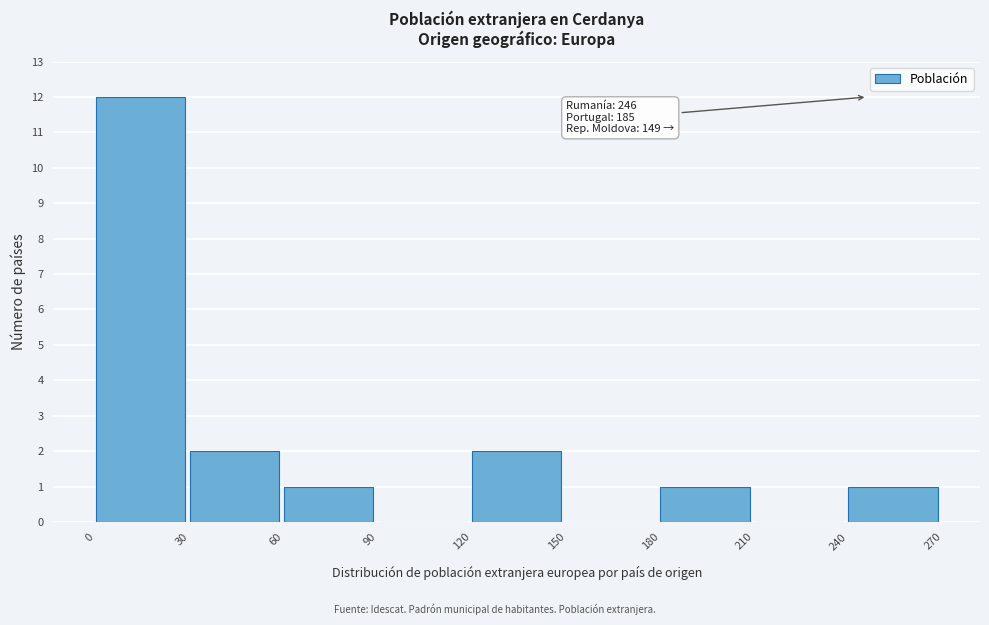

Which range on the x-axis has the tallest bar?

0 to 30